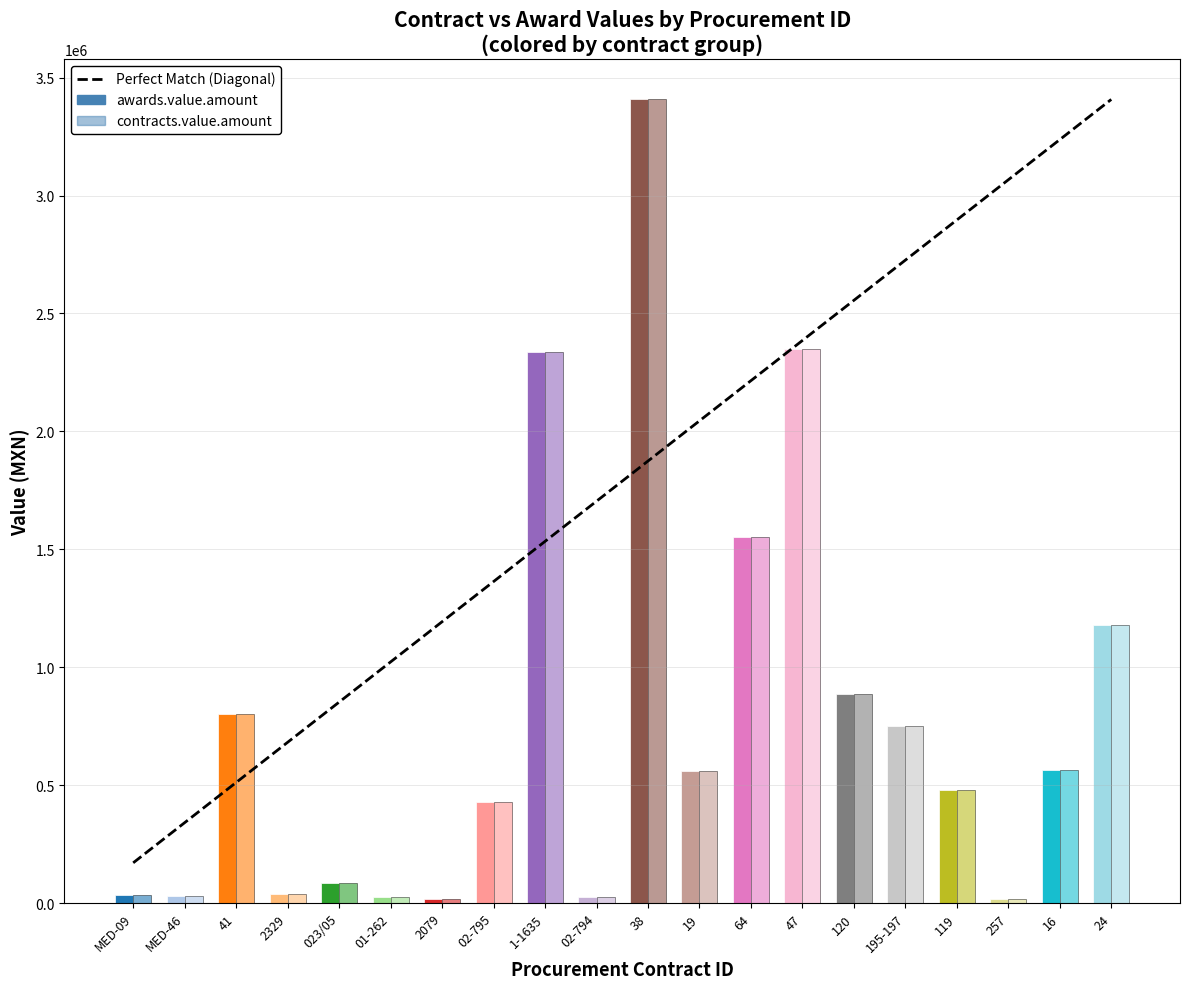

Rank the series by their maximum value, from highest to lowest.

awards.value.amount, contracts.value.amount